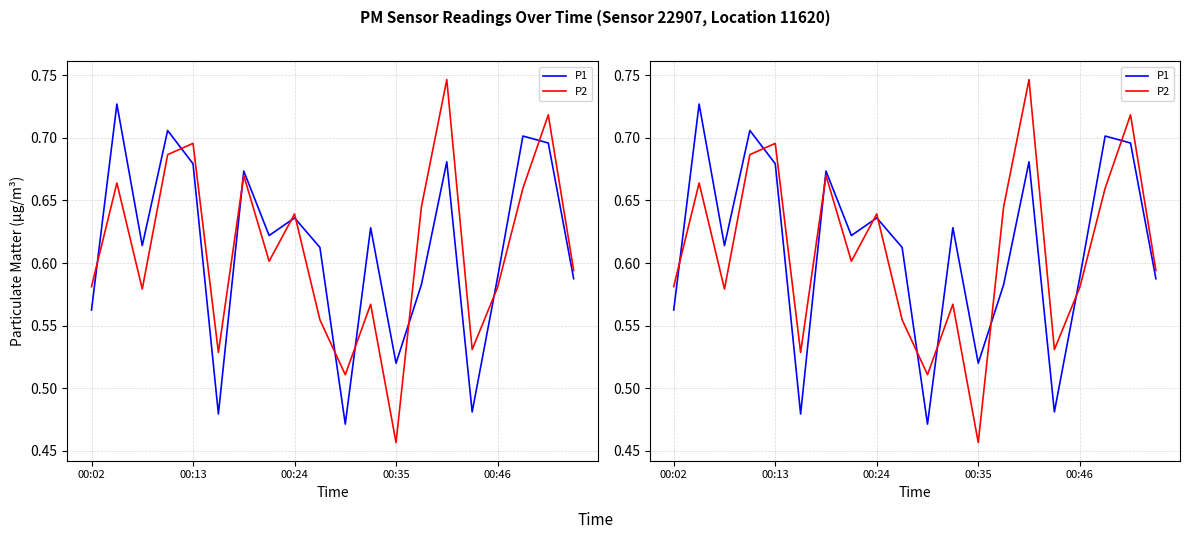

What is the maximum value for P1?

0.7